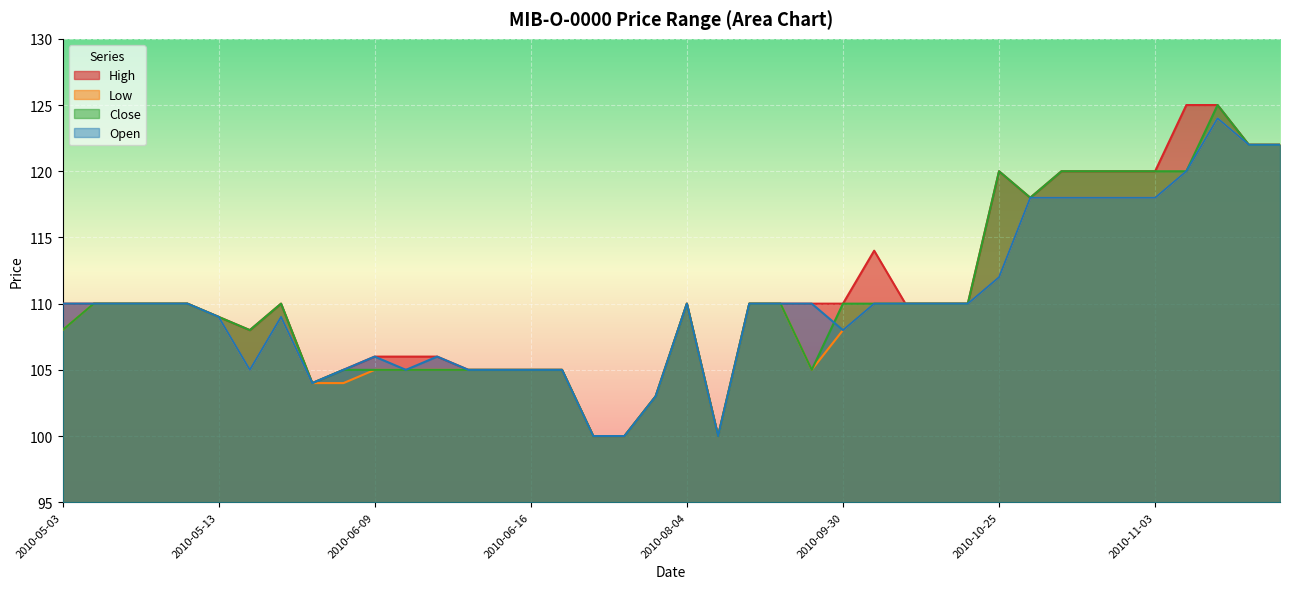

What is the minimum value for Low?

100